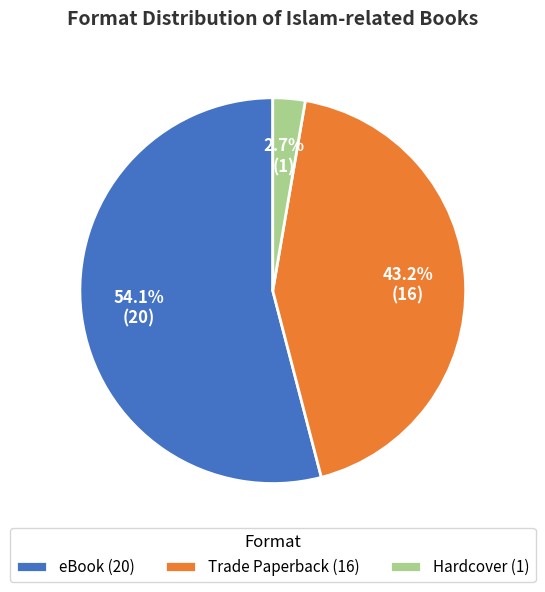

Is Trade Paperback (16) the majority of the pie?

No